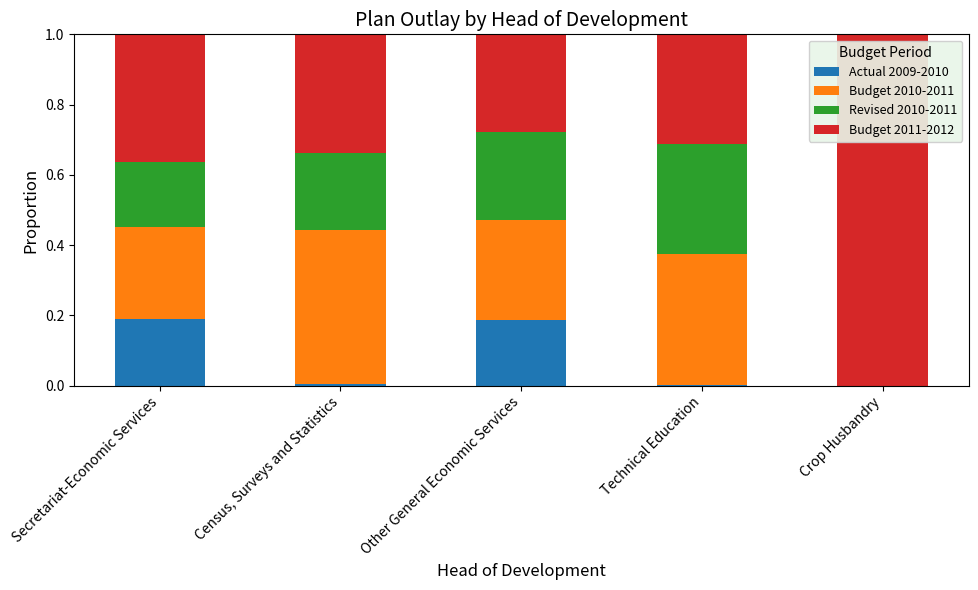

What is the total value across all series at Other General Economic Services?

1.0